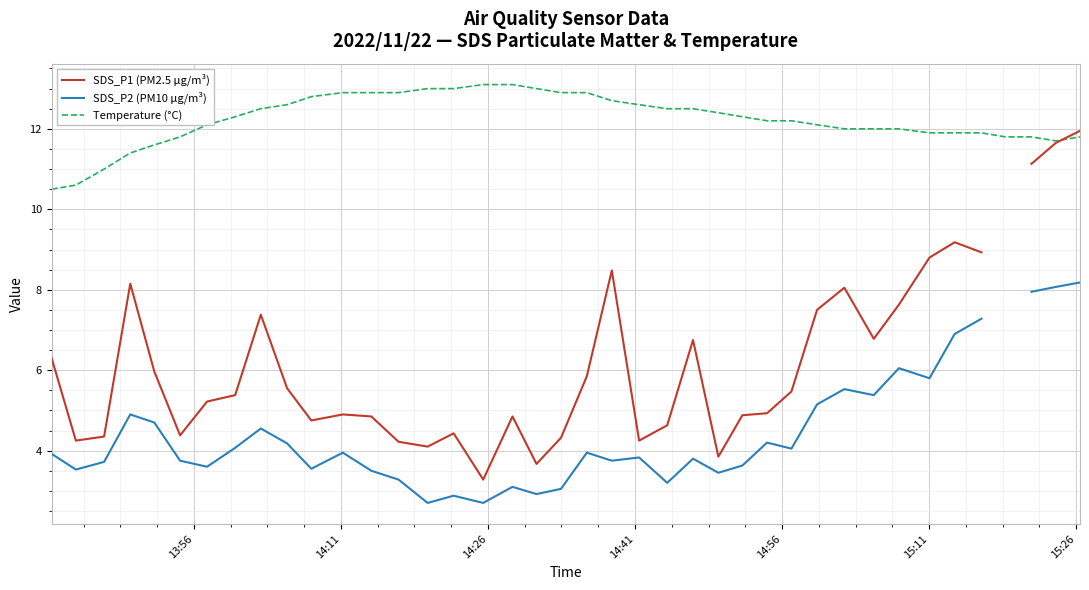

What is the lowest value of the Temperature (°C) series?

10.5